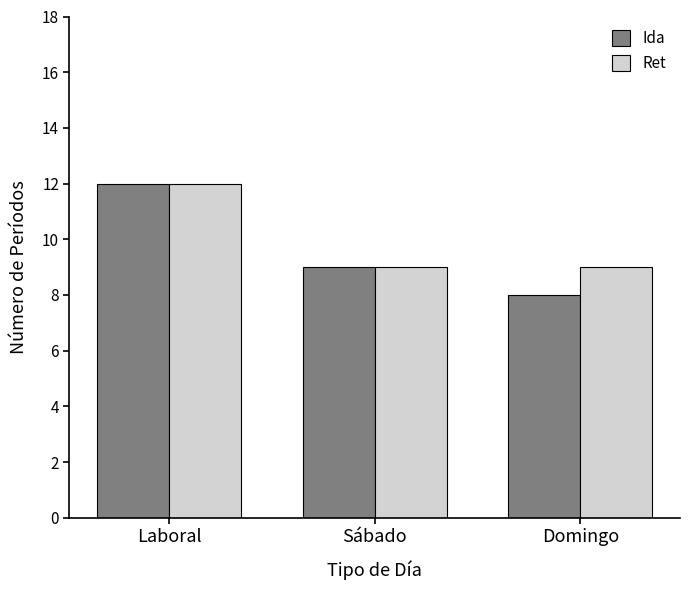

What is the sum of the Ida values at Laboral and Domingo?

20